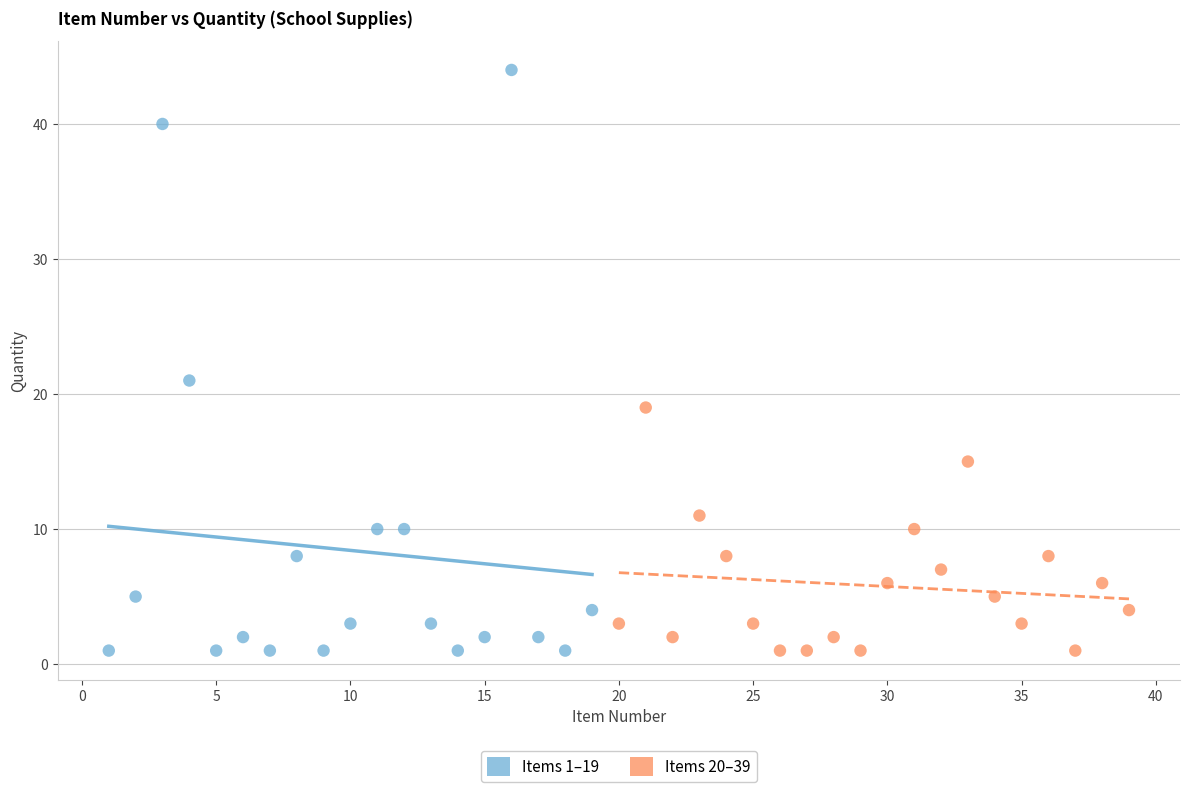

Which series contains the highest Y value?

Items 1–19